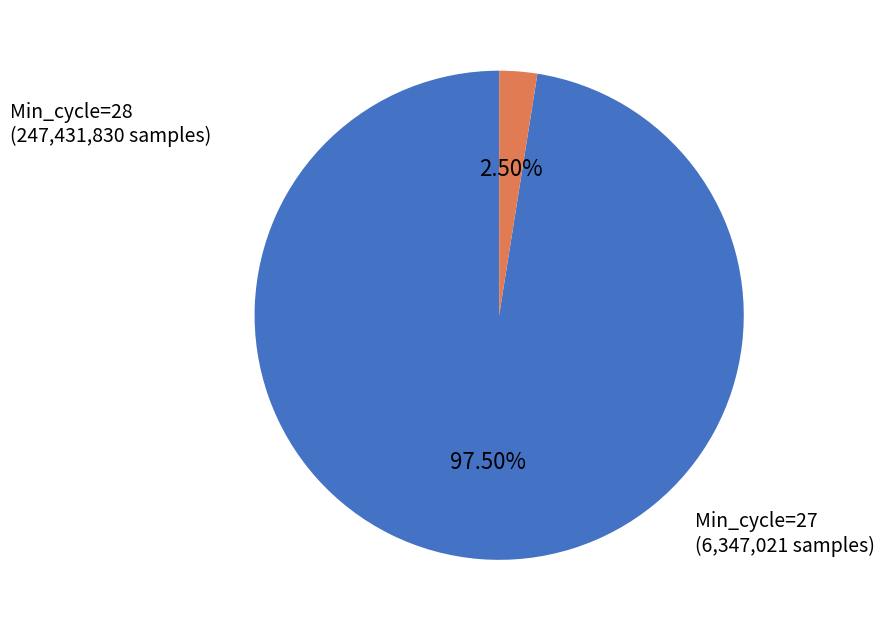

Does any single category account for the majority?

Yes